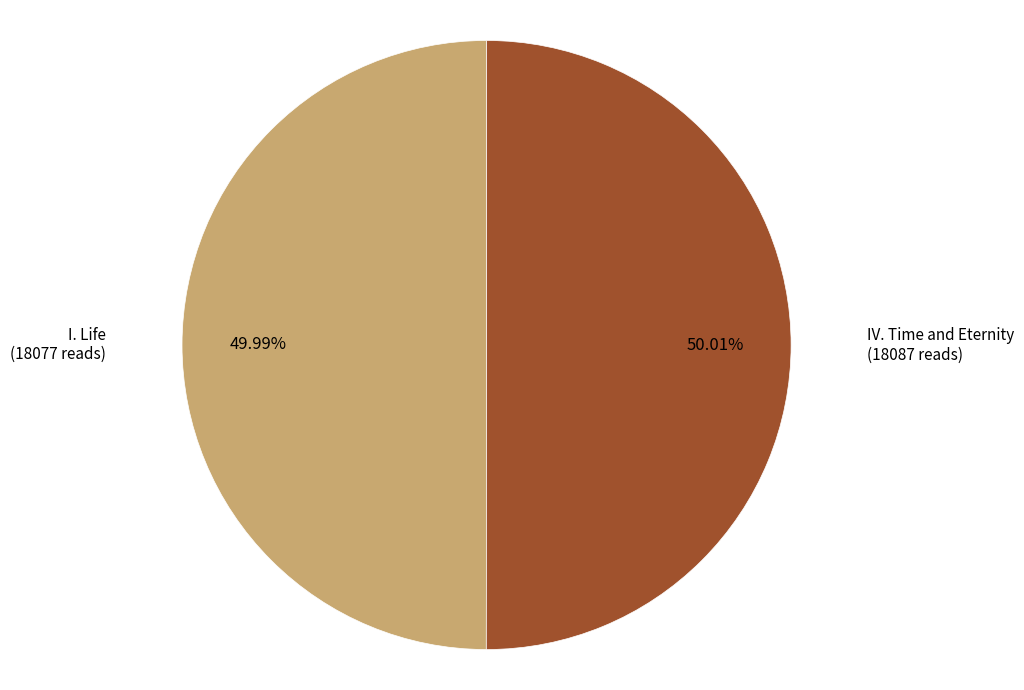

To the nearest percent, what percentage of the pie is I. Life?

50%